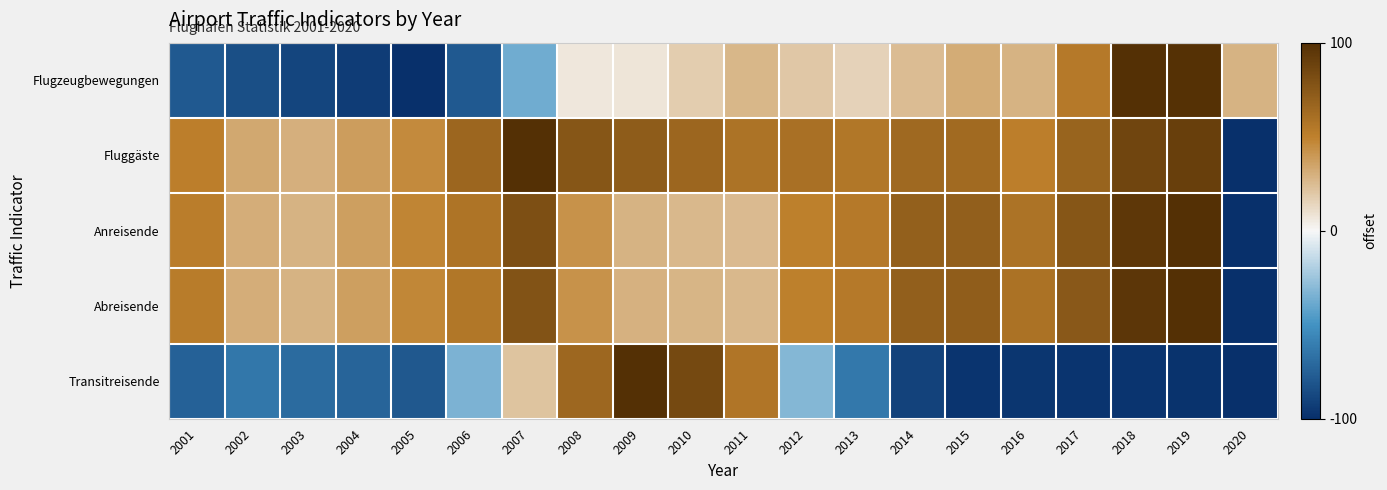

Which series has the widest spread of values?

Flugzeugbewegungen